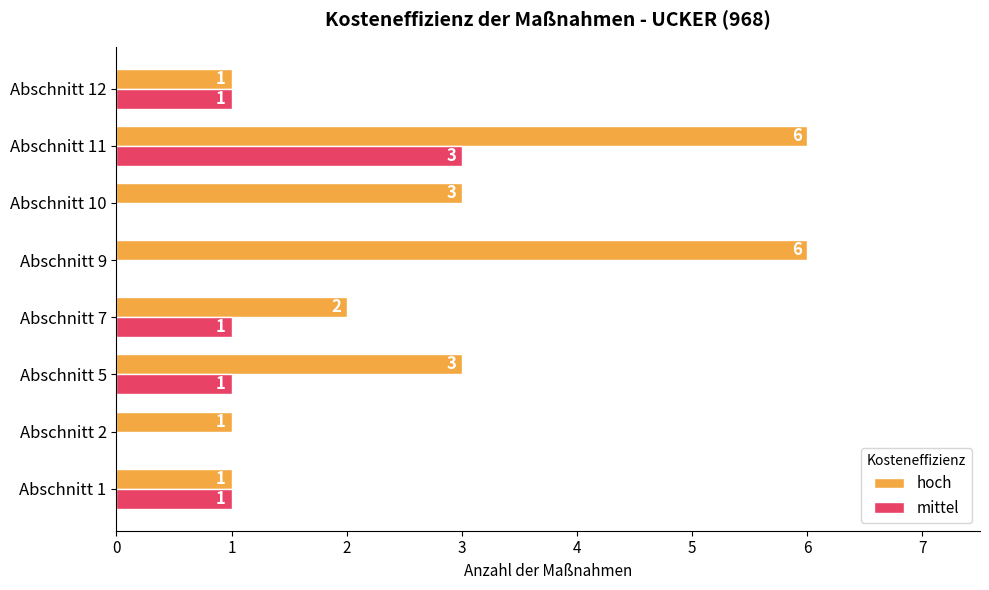

What is the sum of all hoch values?

23